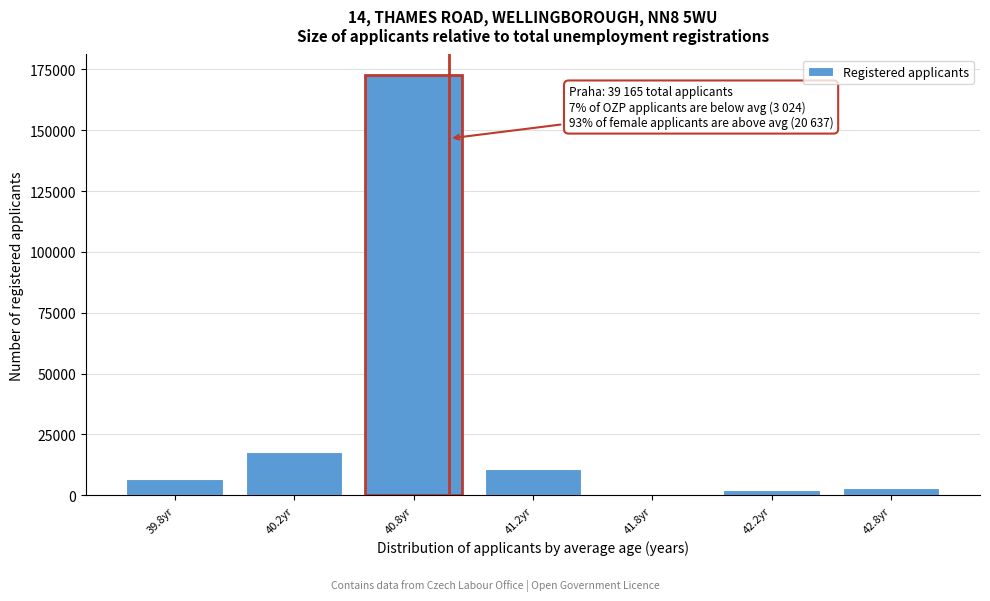

Reading left to right, transcribe all the data shown in this chart.

39.8yr=6739	40.2yr=17927	40.8yr=172452	41.2yr=10672	41.8yr=0	42.2yr=2083	42.8yr=3195